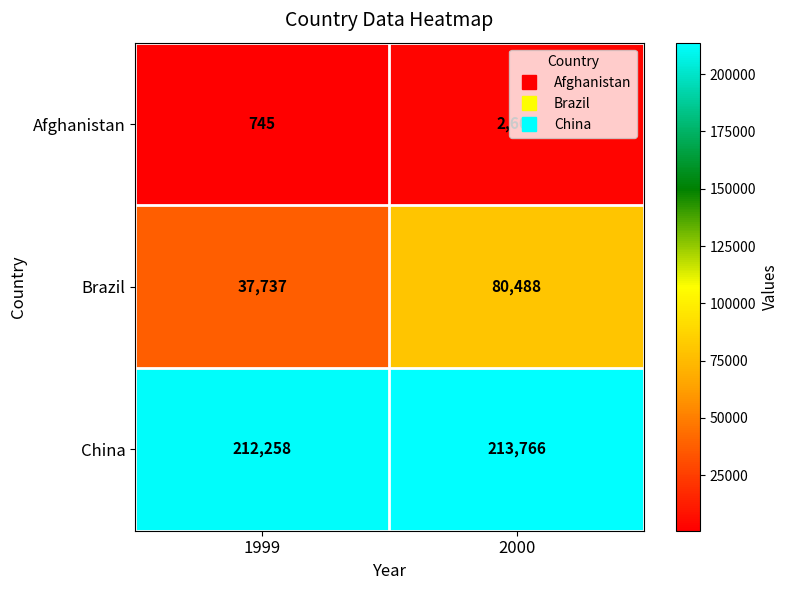

The Afghanistan series shows 2666 at 2000. True or false?

True